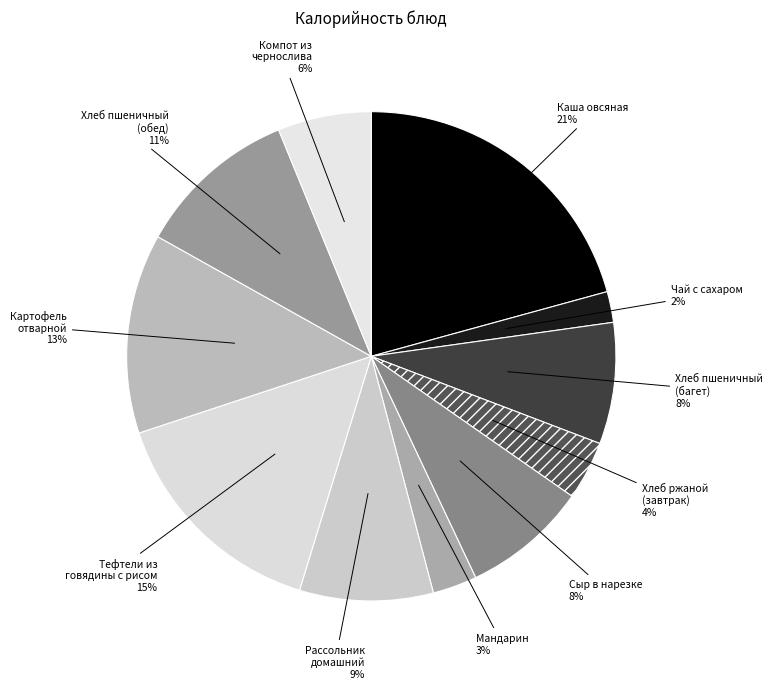

Do Чай с сахаром and Хлеб пшеничный (багет) together represent more than half of the pie?

No